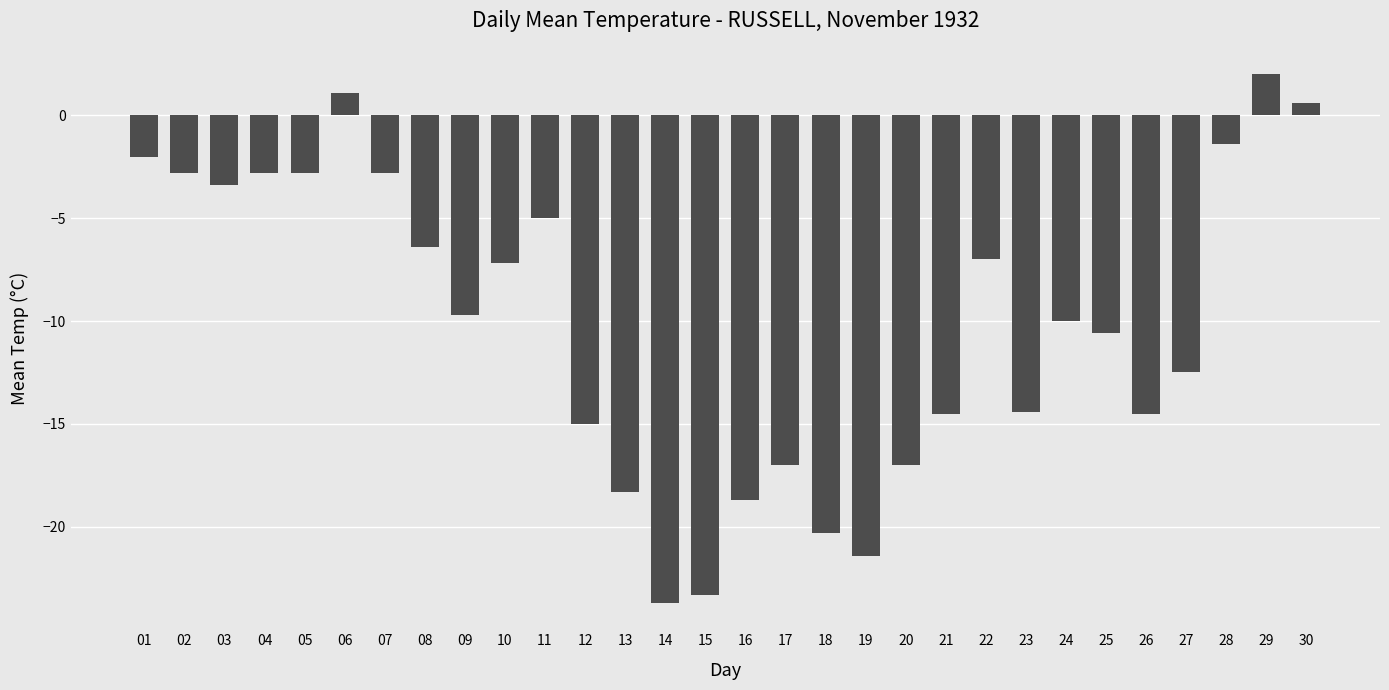

True or false: the data shows -7.2 at 10.

True